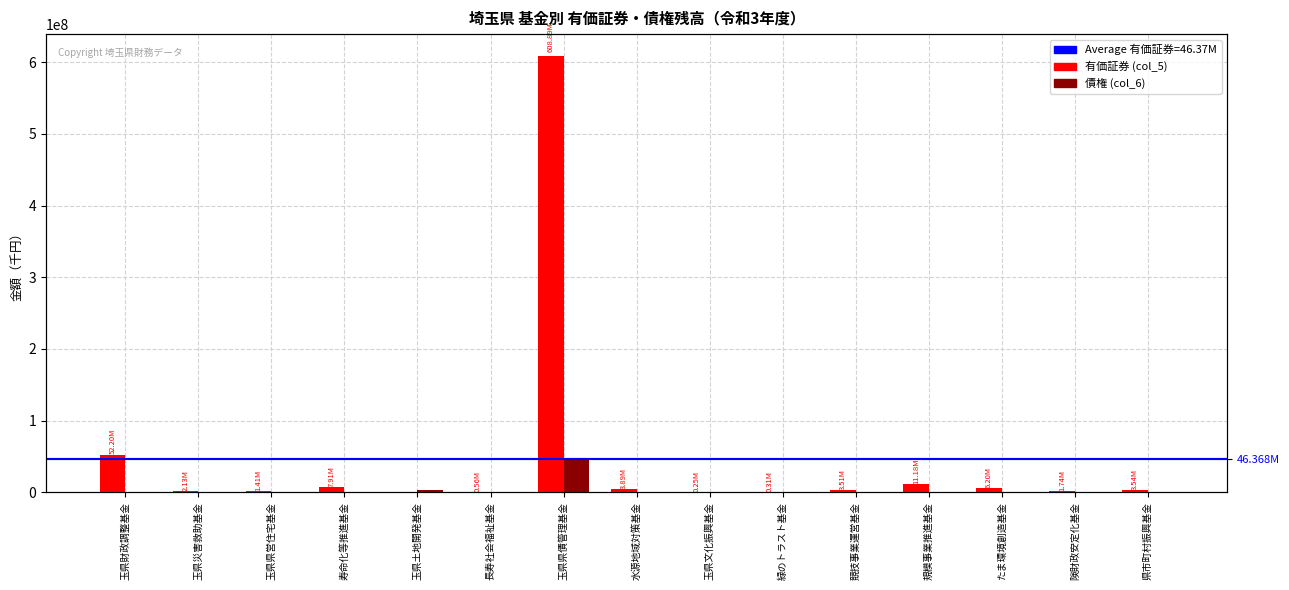

True or false: 債権 (col_6) has a value of 4658 at 玉県文化振興基金.

True